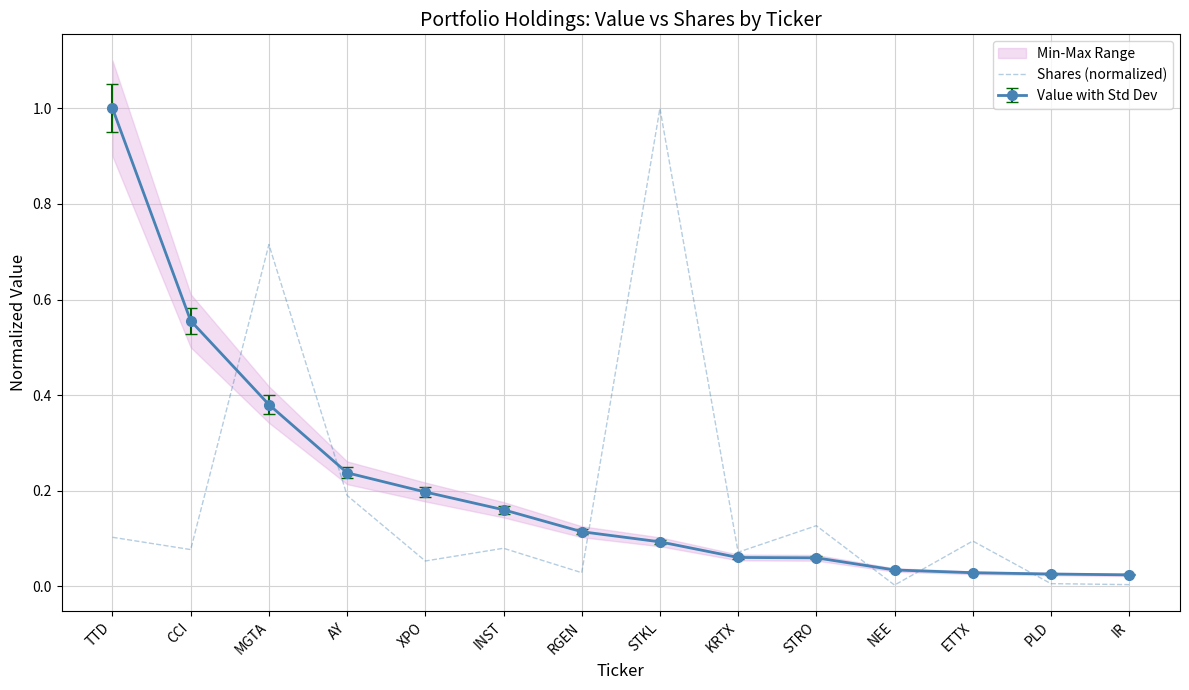

True or false: the data shows 0.0 at XPO.

False